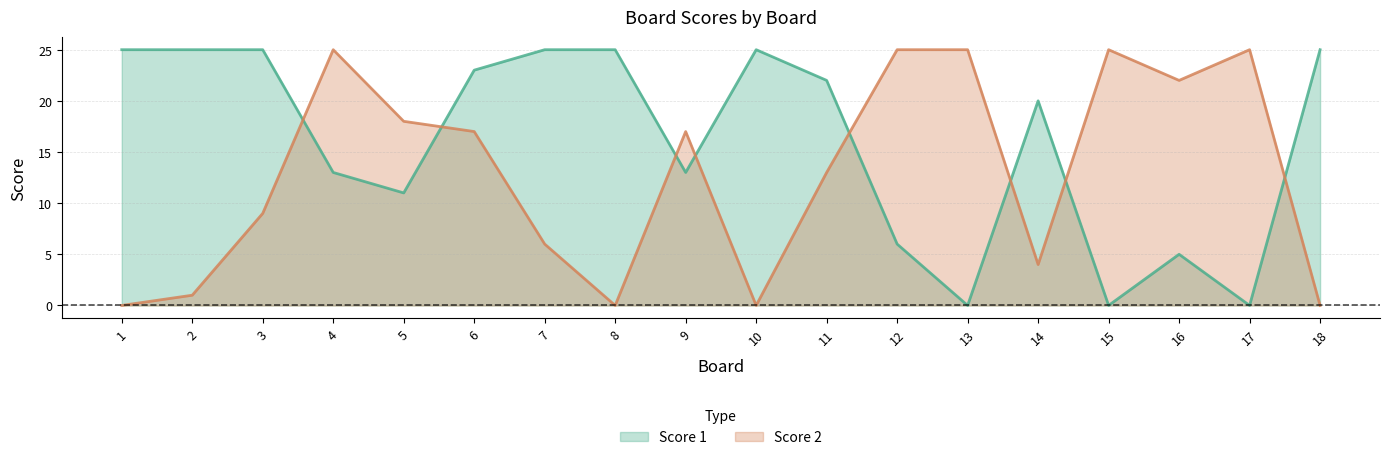

List the series in order of their overall mean, highest first.

Score 1, Score 2